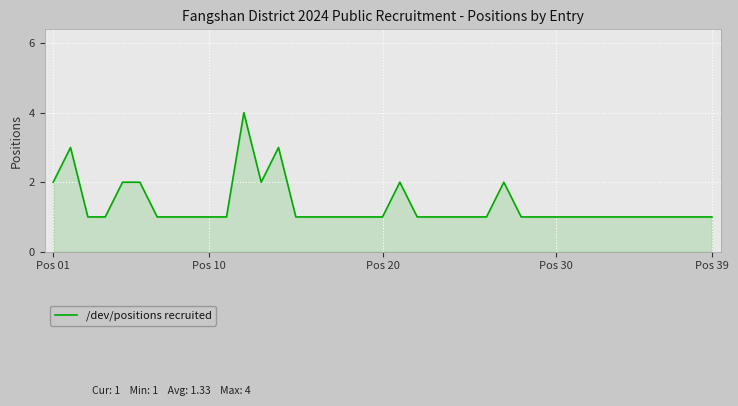

What is the greatest value displayed?

4